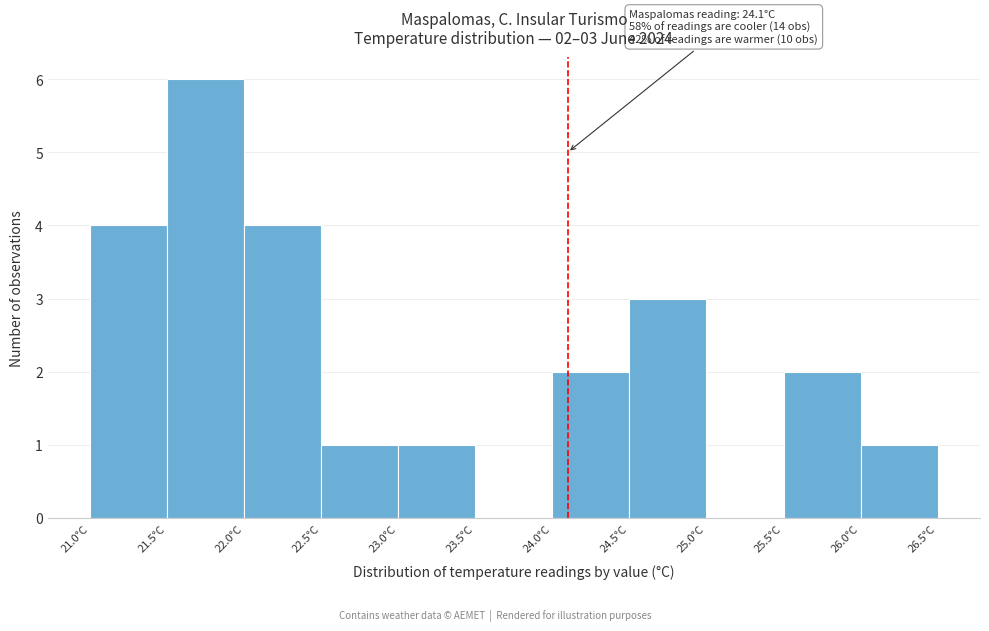

Over which range of the x-axis is the bar tallest?

21.5 to 22.0